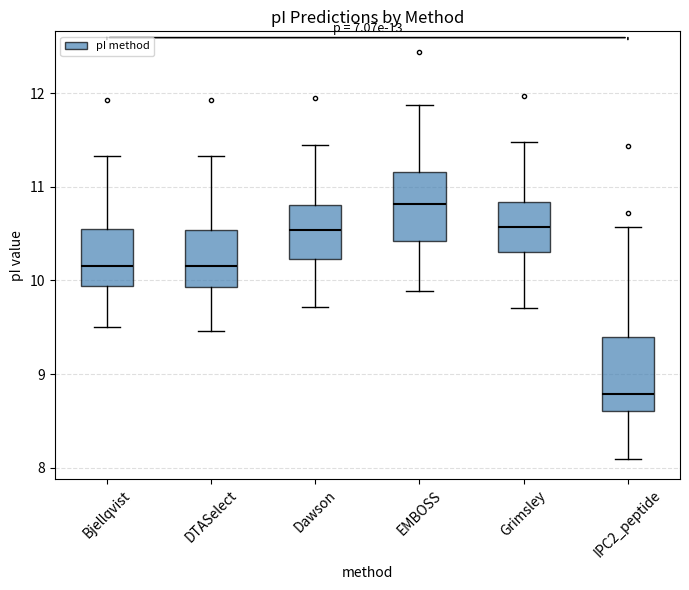

Where is the lower edge of the box for Bjellqvist on the y-axis? The values are not printed on the chart, so give them approximately, as read against the axis.

9.9